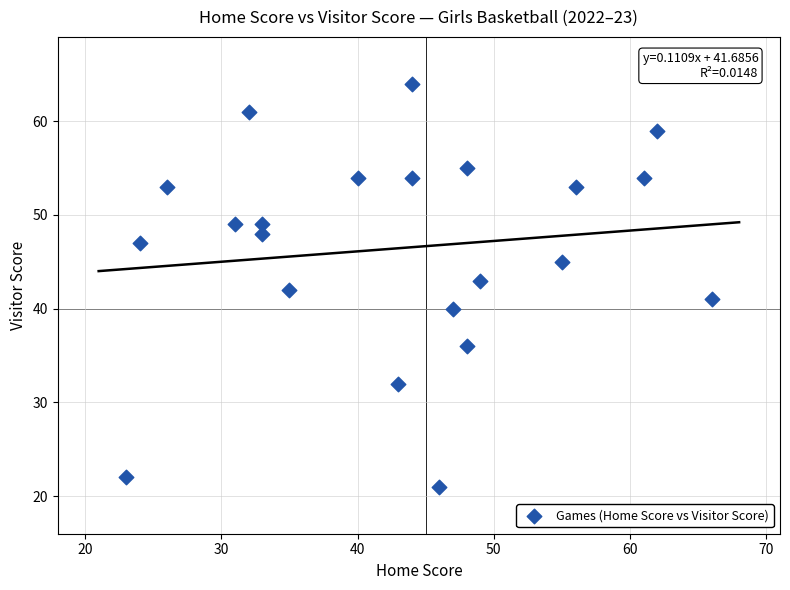

What is the range of Y values (max minus min)?

43